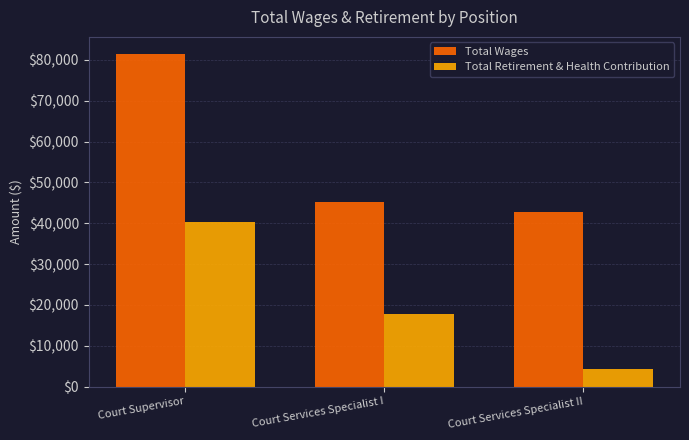

How many data points in Total Retirement & Health Contribution are less than 17725?

1